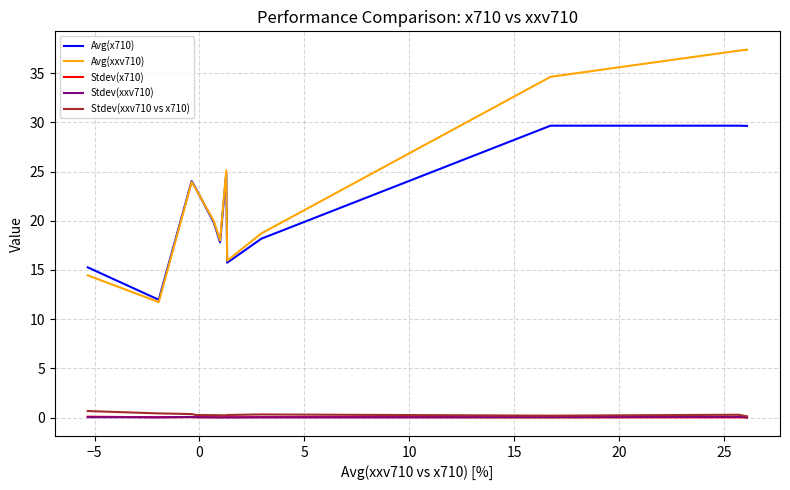

Which series has the largest range (max minus min)?

Avg(xxv710)